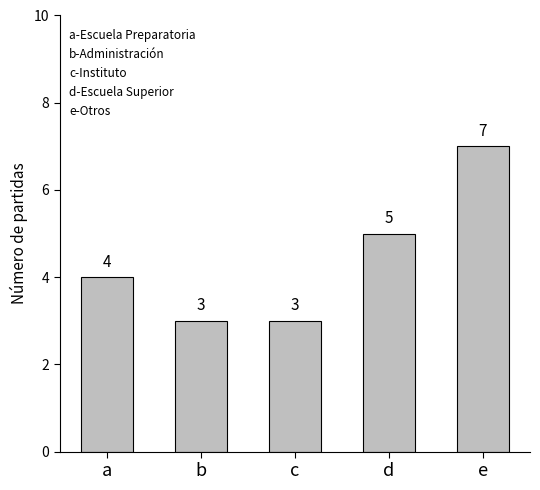

What is the value of the 4th bar from the left?

5